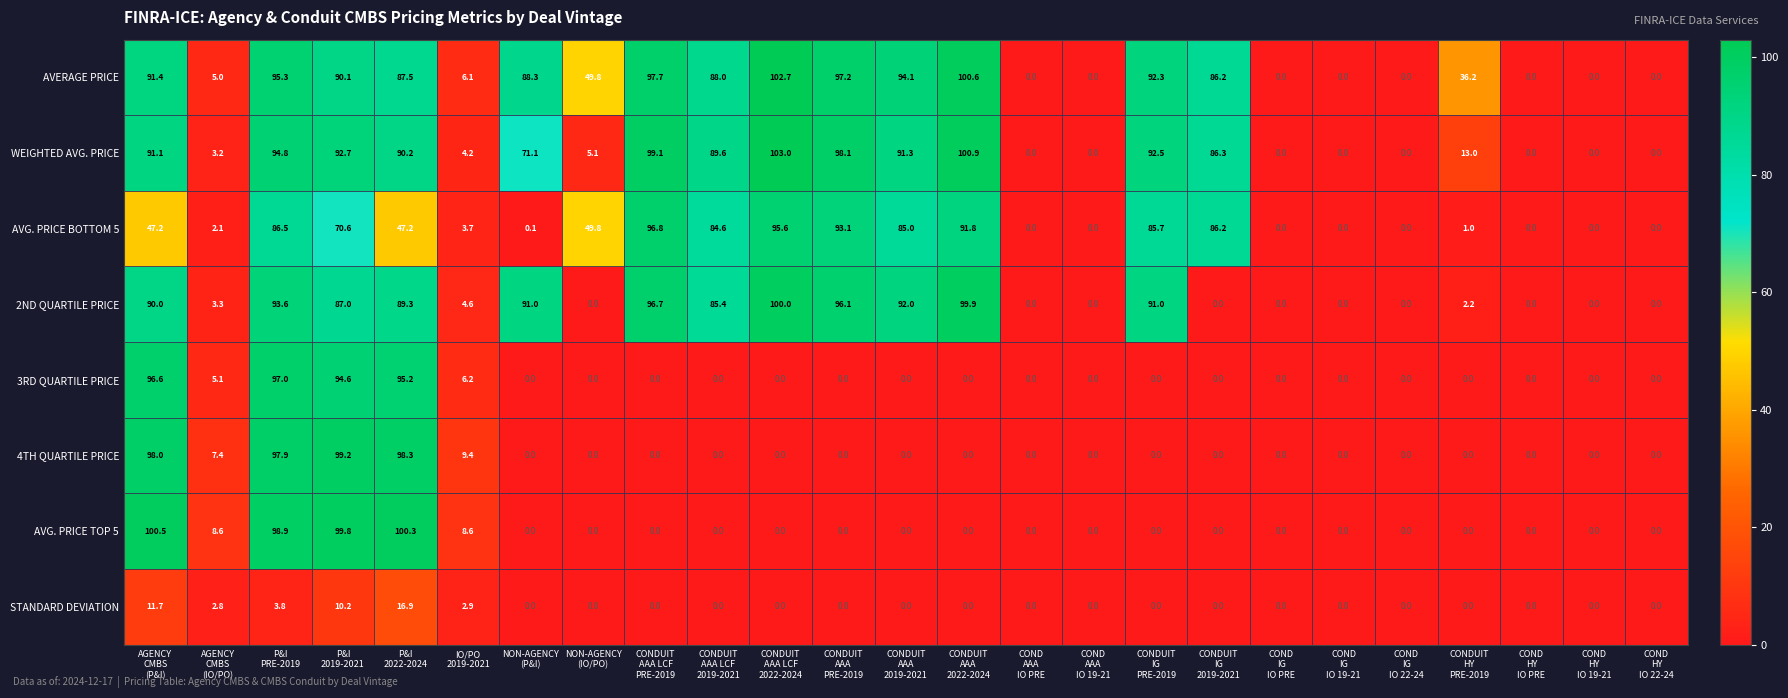

Rank the series by their maximum value, from lowest to highest.

STANDARD DEVIATION, AVG. PRICE BOTTOM 5, 3RD QUARTILE PRICE, 4TH QUARTILE PRICE, 2ND QUARTILE PRICE, AVG. PRICE TOP 5, AVERAGE PRICE, WEIGHTED AVG. PRICE